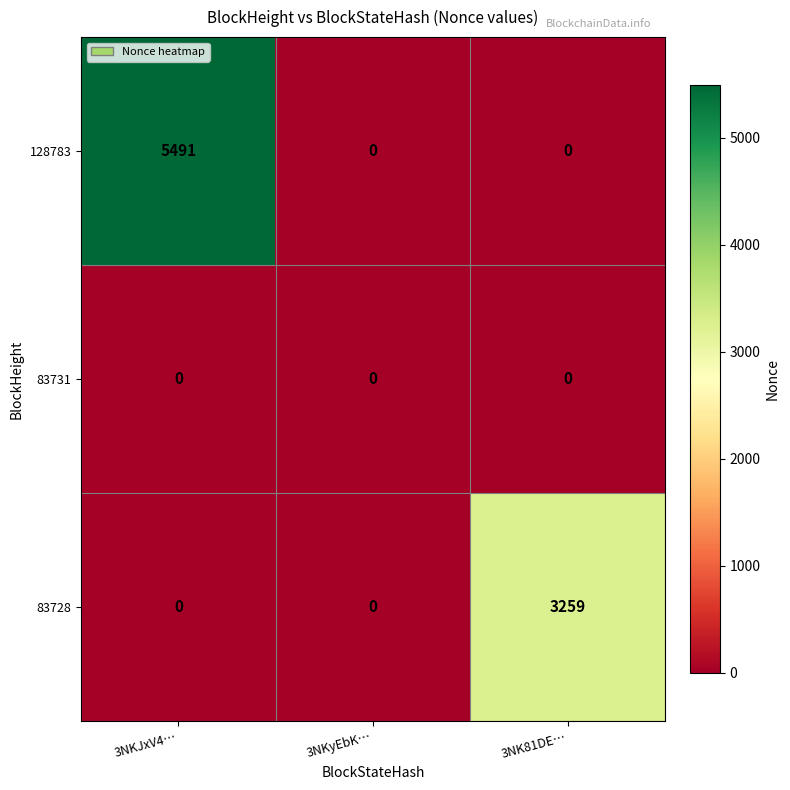

Between 3NKJxV4… and 3NK81DE…, which series saw the biggest shift?

128783